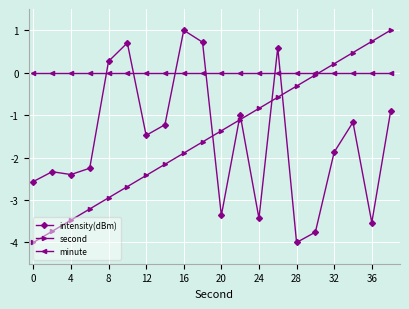

What is the smallest value displayed?

-4.0